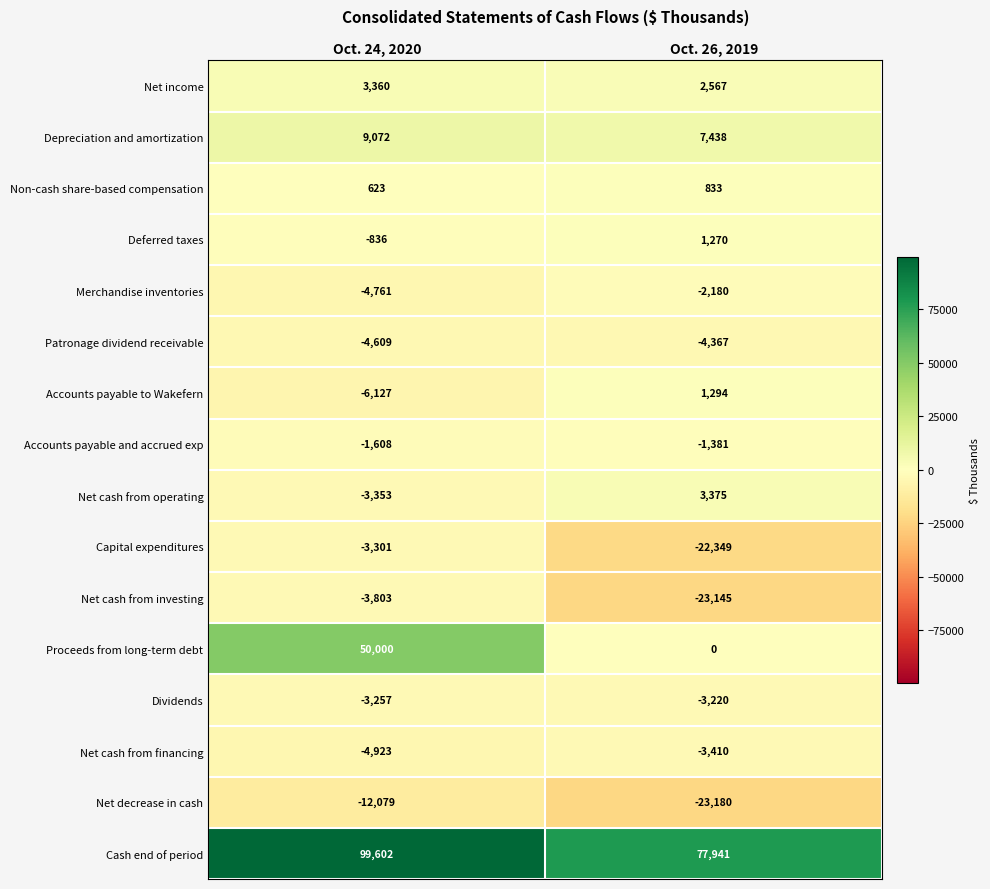

What is the spread (max minus min) of values at Oct. 24, 2020?

111681